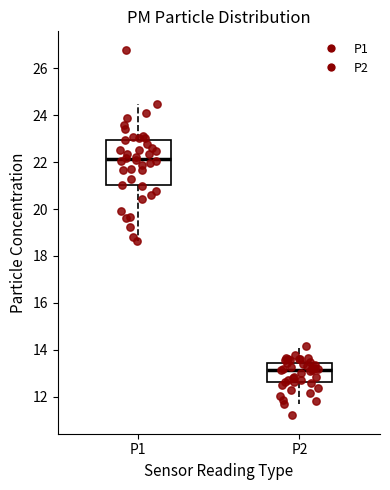

Reading left to right, read every box against the y-axis: the position of its median line, the range the box covers, and the ends of its whiskers. The values are not printed on the chart, so give them approximately, as read against the axis.

P1: median 22.2, box 21.0 to 23.0, whiskers 18.6 to 24.4
P2: median 13.2, box 12.6 to 13.4, whiskers 11.6 to 14.2